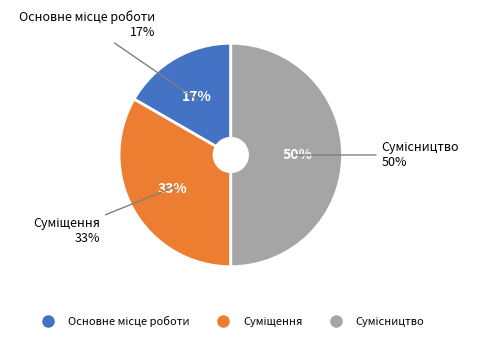

Does Суміщення represent more than half of the total?

No